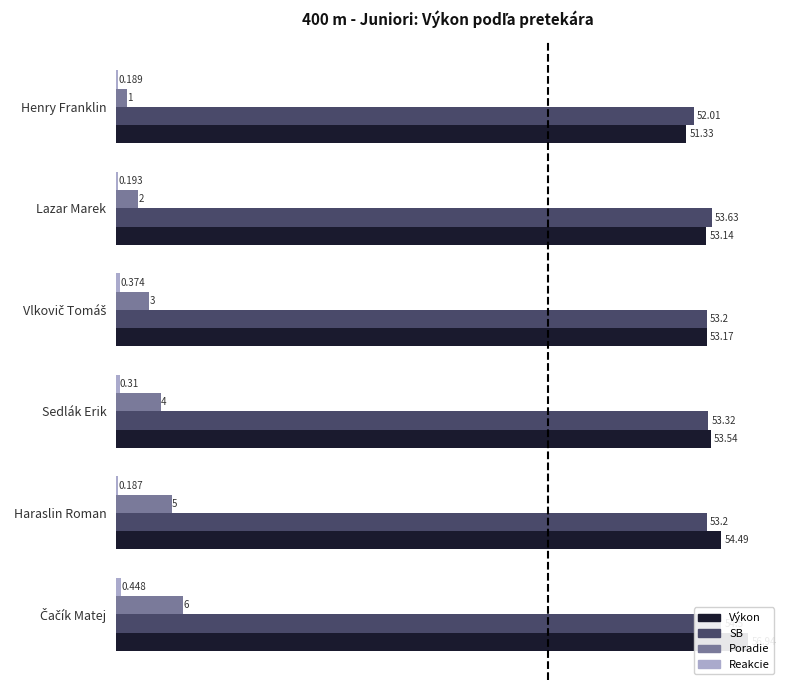

Is it true that Poradie equals 1.1 at Lazar Marek?

False